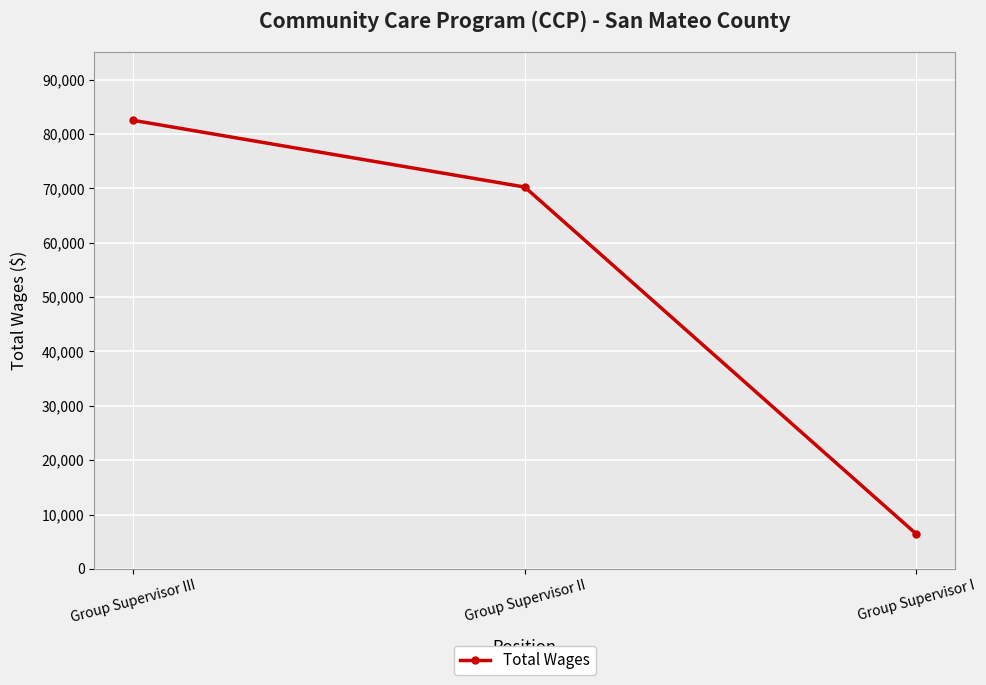

What is the ratio of the value at Group Supervisor II to the value at Group Supervisor I?

10.9